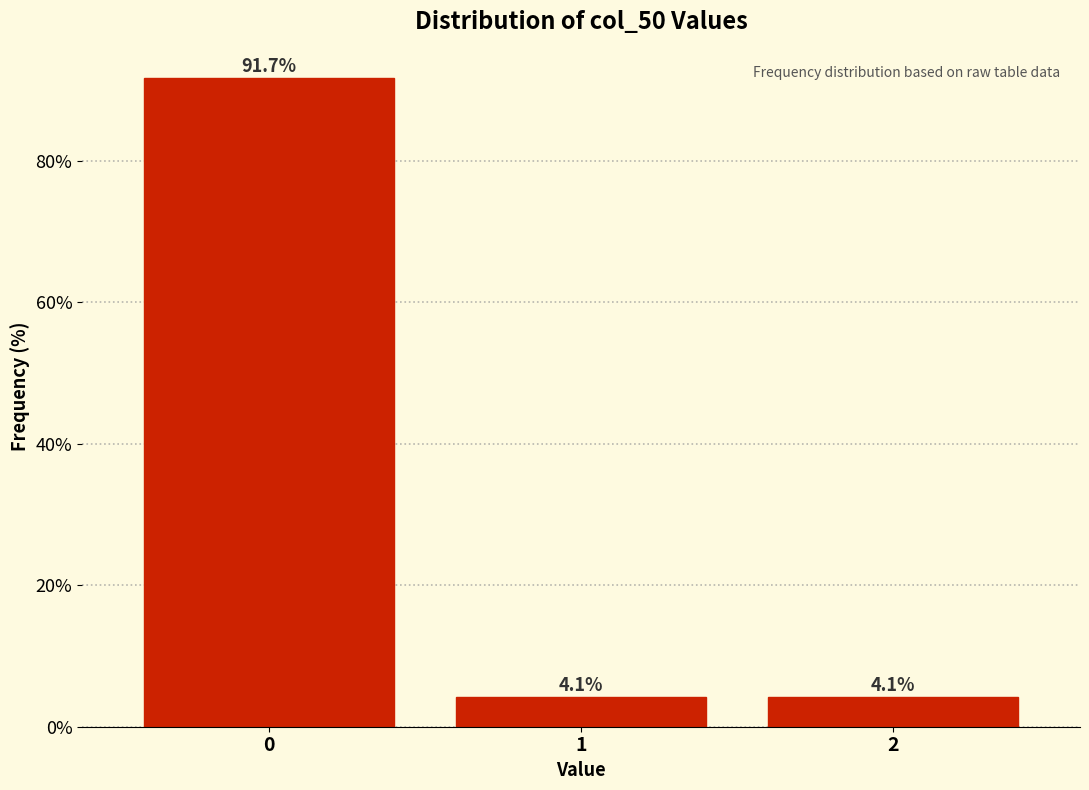

Reading left to right, what are all the values shown in this chart?

0=91.7	1=4.1	2=4.1